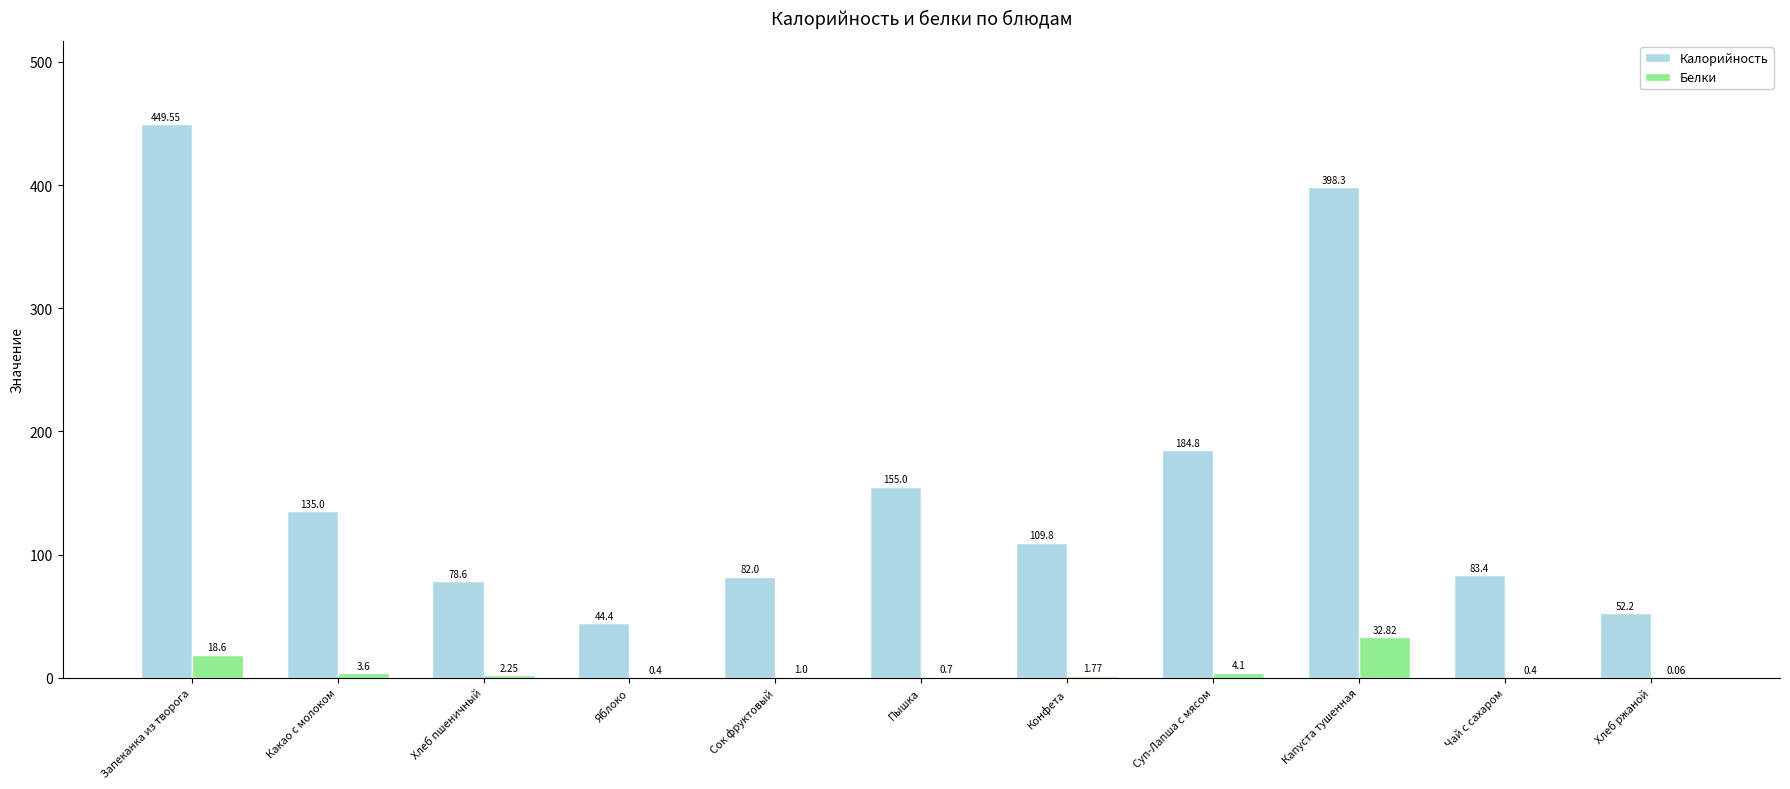

Is it true that Калорийность equals 184.8 at Суп-Лапша с мясом?

True